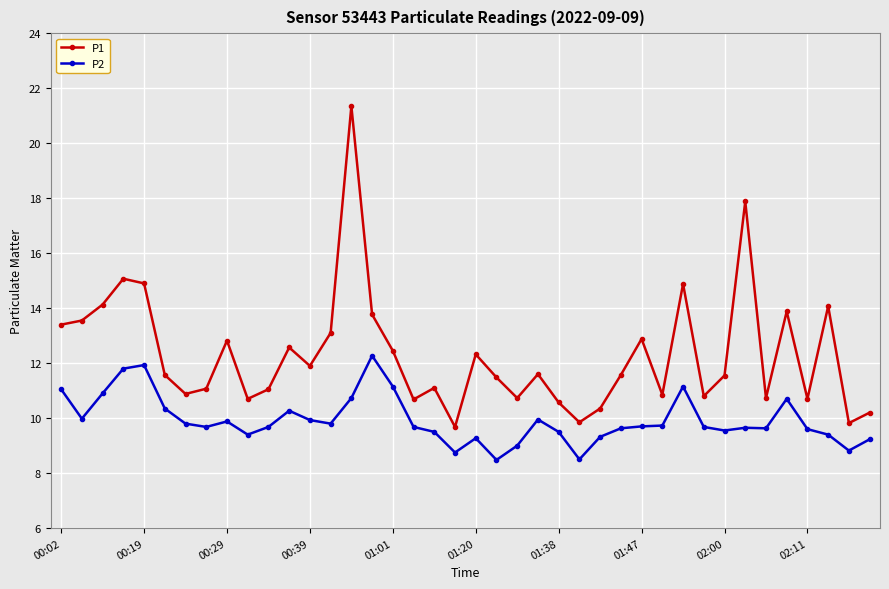

Rank the series by their average value, from highest to lowest.

P1, P2